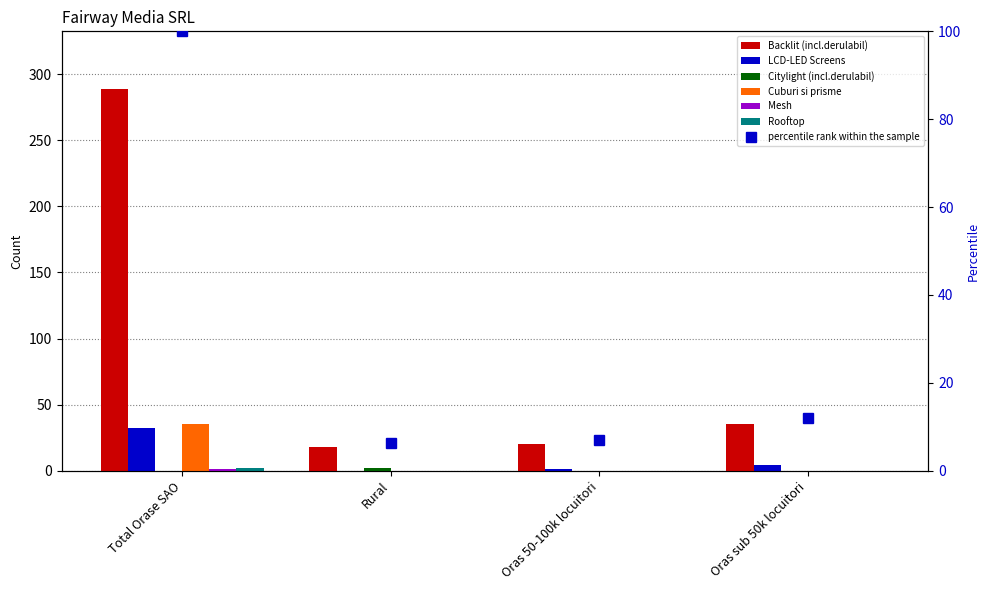

Reading left to right, transcribe all the data shown in this chart.

Backlit (incl.derulabil): 289	18	20	35
LCD-LED Screens: 32	0	1	4
Citylight (incl.derulabil): 0	2	0	0
Cuburi si prisme: 35	0	0	0
Mesh: 1	0	0	0
Rooftop: 2	0	0	0